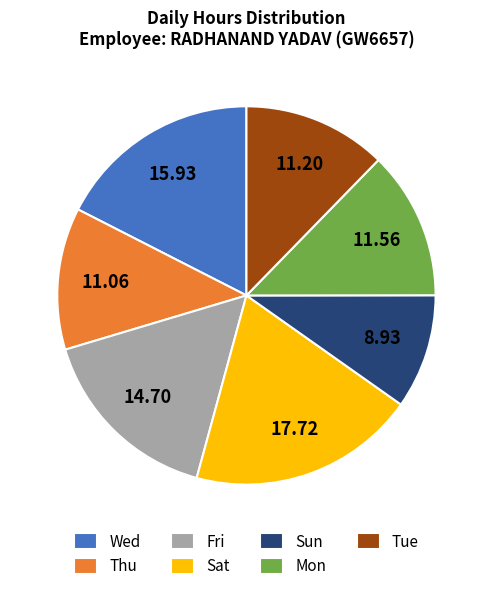

Is it true that Wed is 17% of the pie?

True